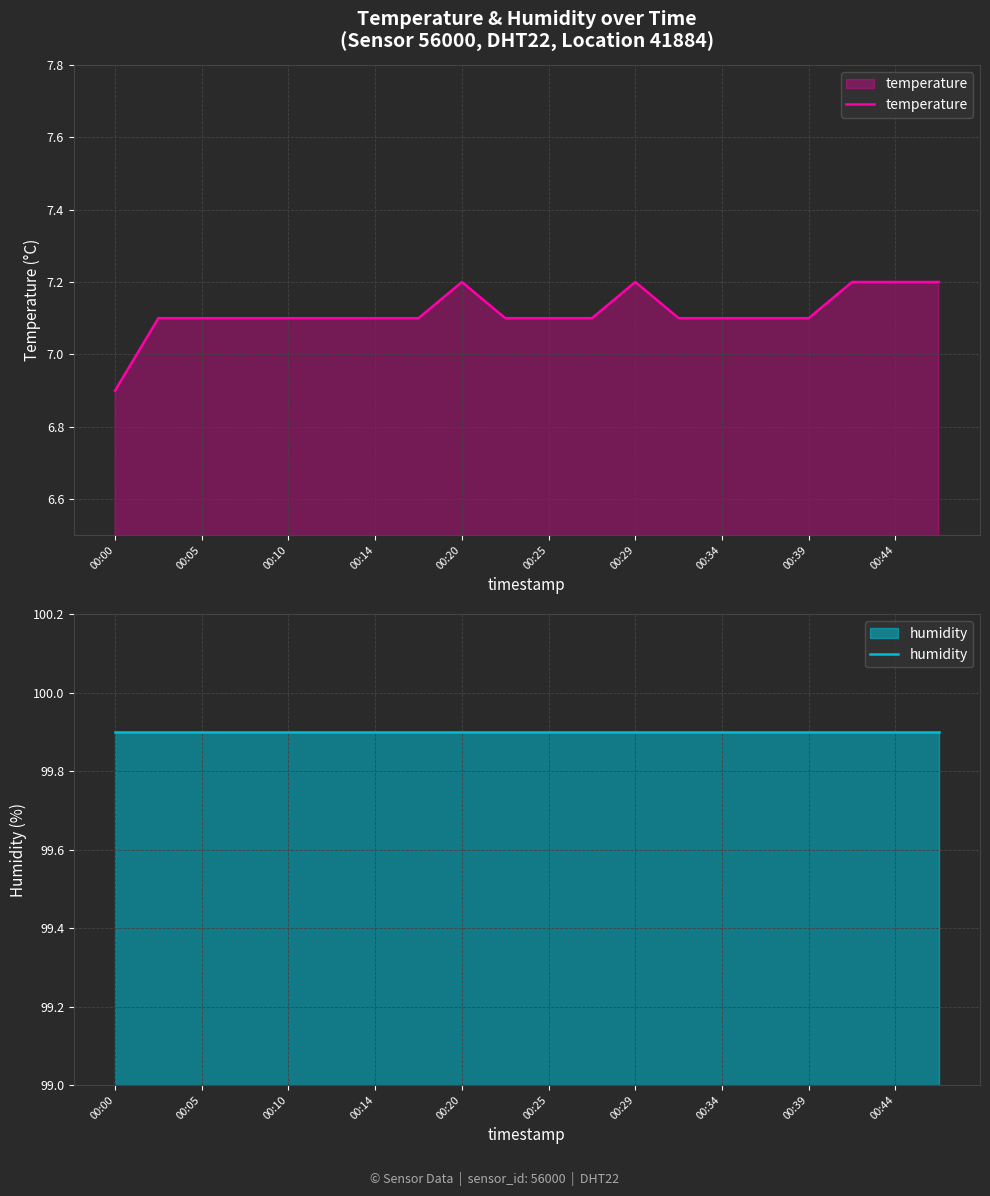

Reading left to right, what are all the values shown in this chart?

temperature: 6.9	7.1	7.1	7.1	7.1	7.1	7.1	7.1	7.2	7.1	7.1	7.1	7.2	7.1	7.1	7.1	7.1	7.2	7.2	7.2
humidity: 99.9	99.9	99.9	99.9	99.9	99.9	99.9	99.9	99.9	99.9	99.9	99.9	99.9	99.9	99.9	99.9	99.9	99.9	99.9	99.9